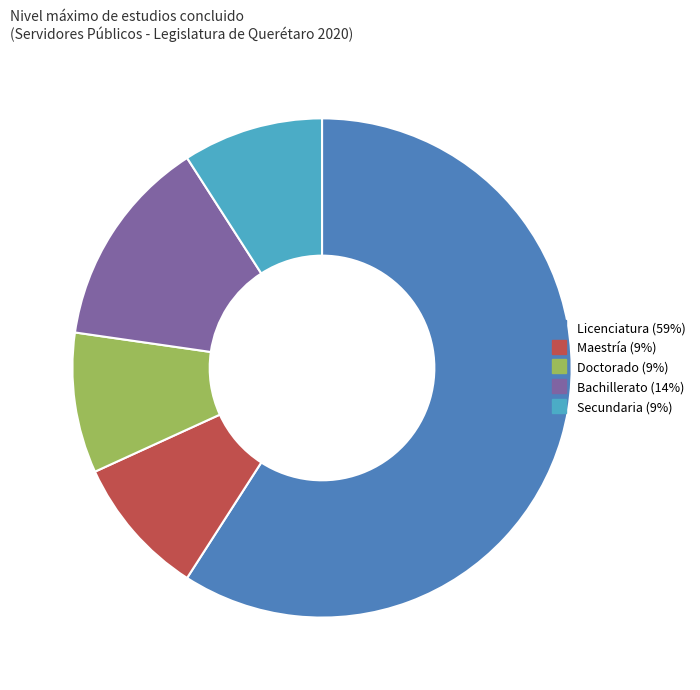

Does any single category account for the majority?

Yes